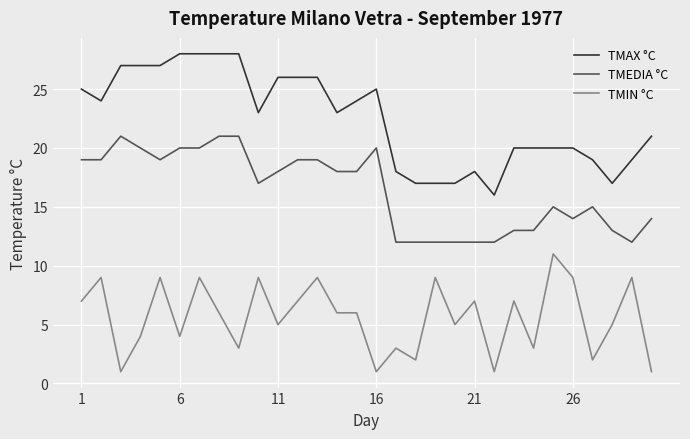

Which series has the widest spread of values?

TMAX °C